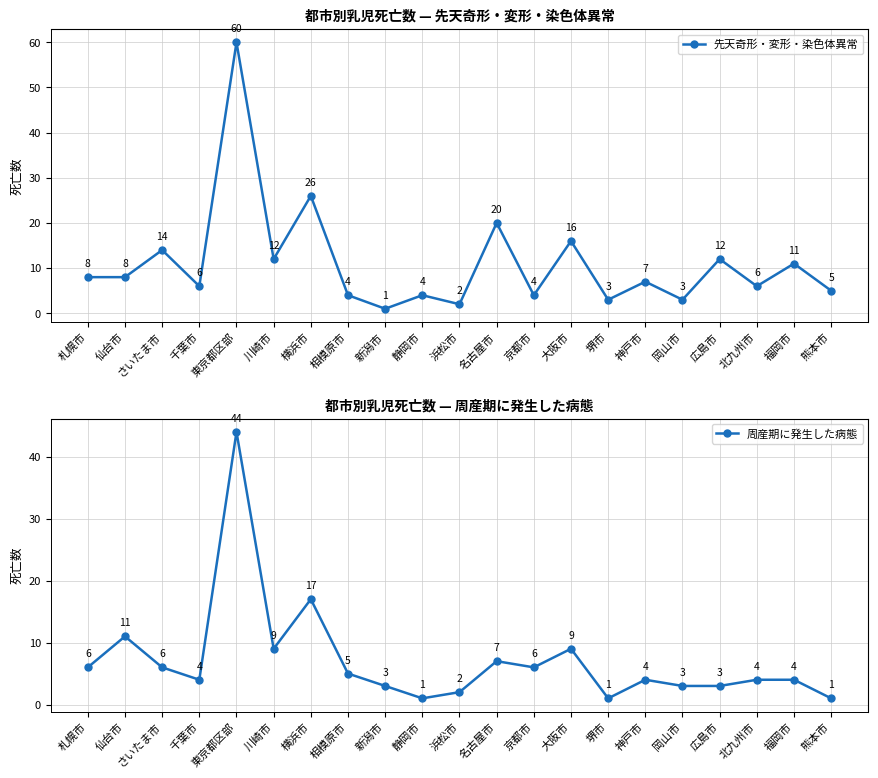

At how many categories does at least one series exceed 15?

4